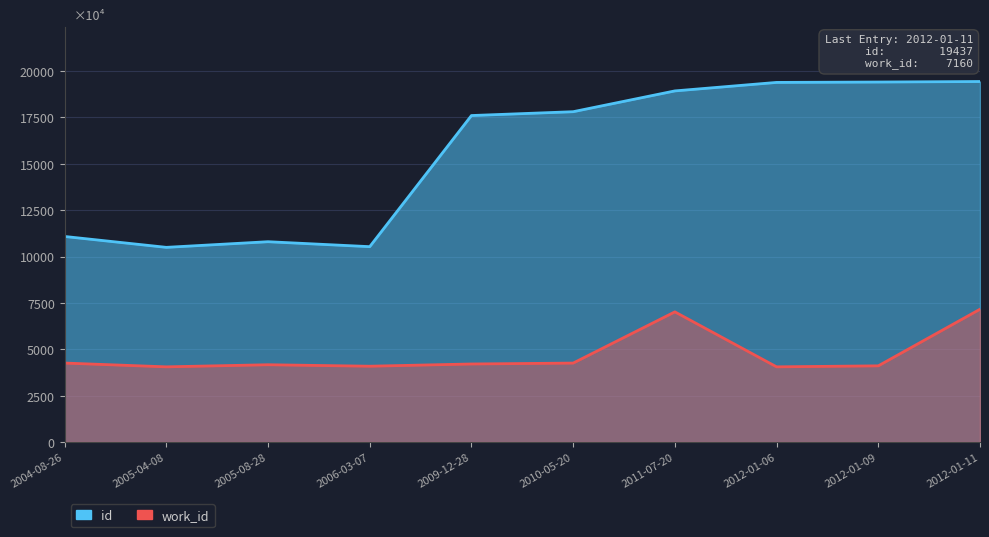

Rank the series at 2012-01-09 from highest to lowest value.

id, work_id